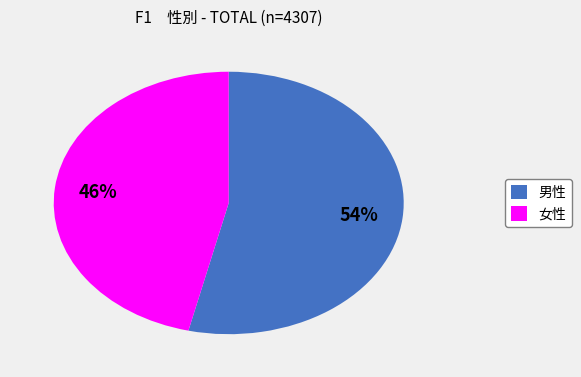

Between 男性 and 女性, which is larger?

男性